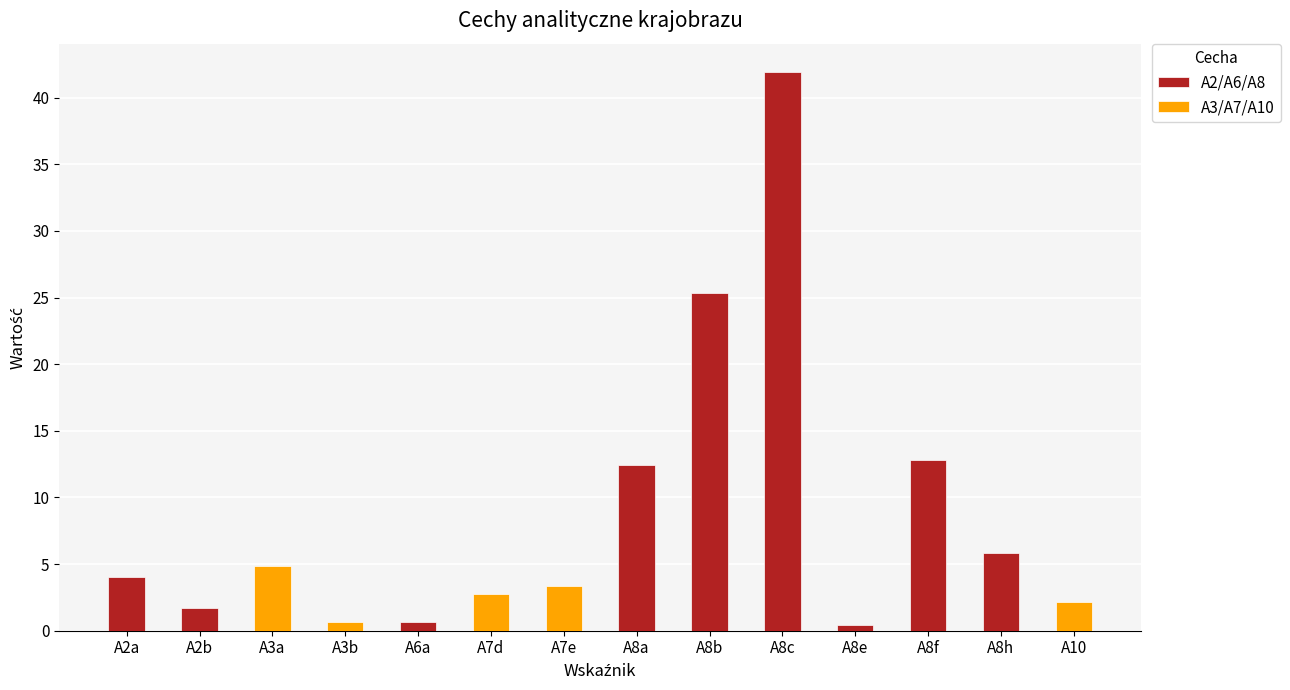

What is the label of the 8th bar from the right?

A7e